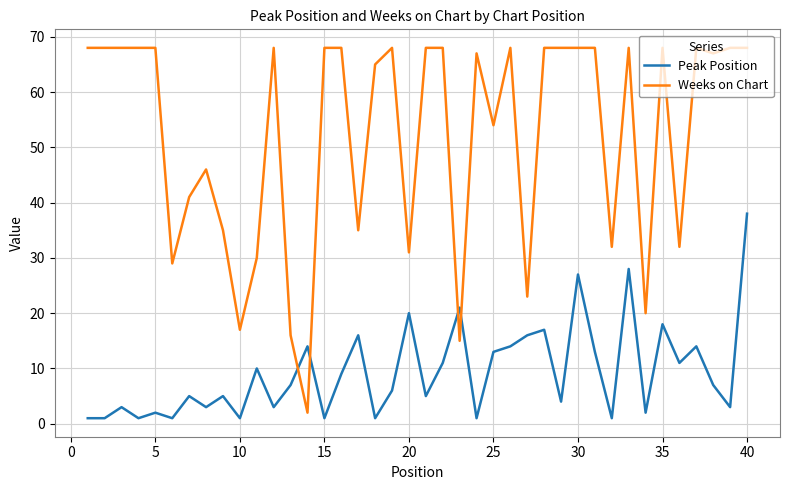

Which series has the largest range (max minus min)?

Weeks on Chart